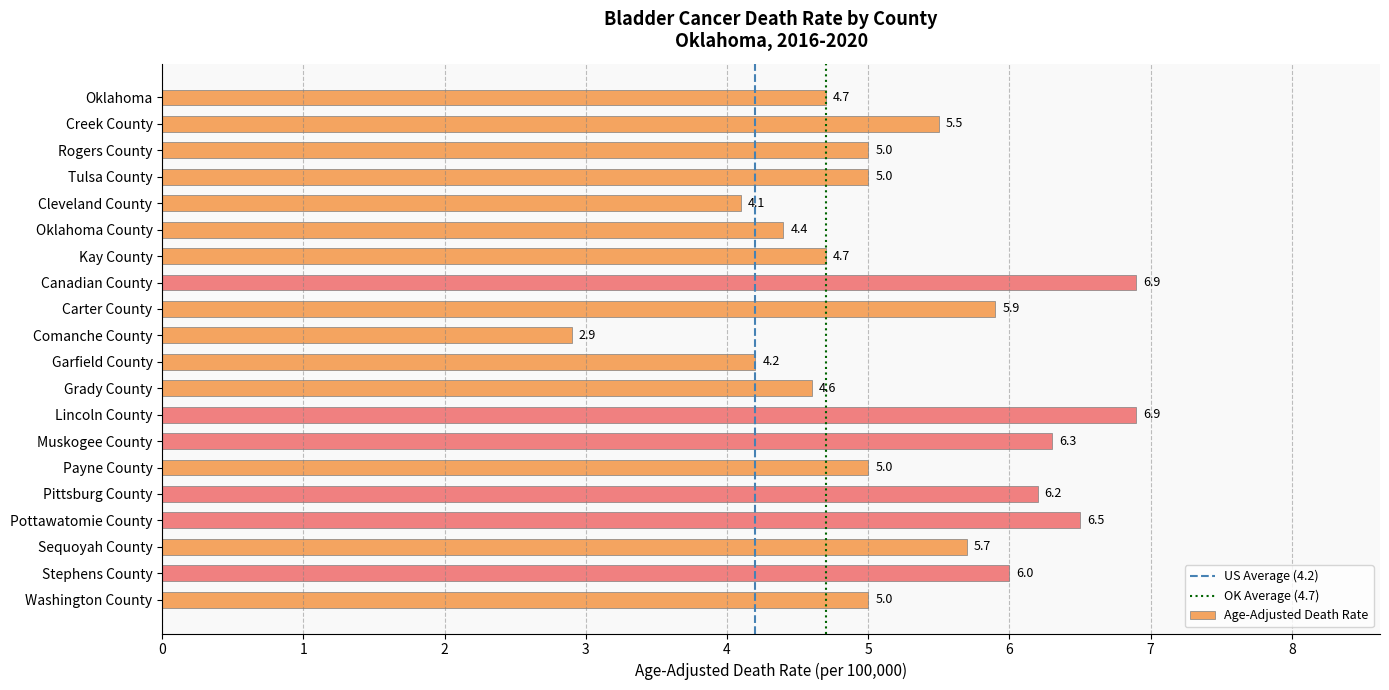

Reading bottom to top, extract all data points from this chart.

5.0	6.0	5.7	6.5	6.2	5.0	6.3	6.9	4.6	4.2	2.9	5.9	6.9	4.7	4.4	4.1	5.0	5.0	5.5	4.7